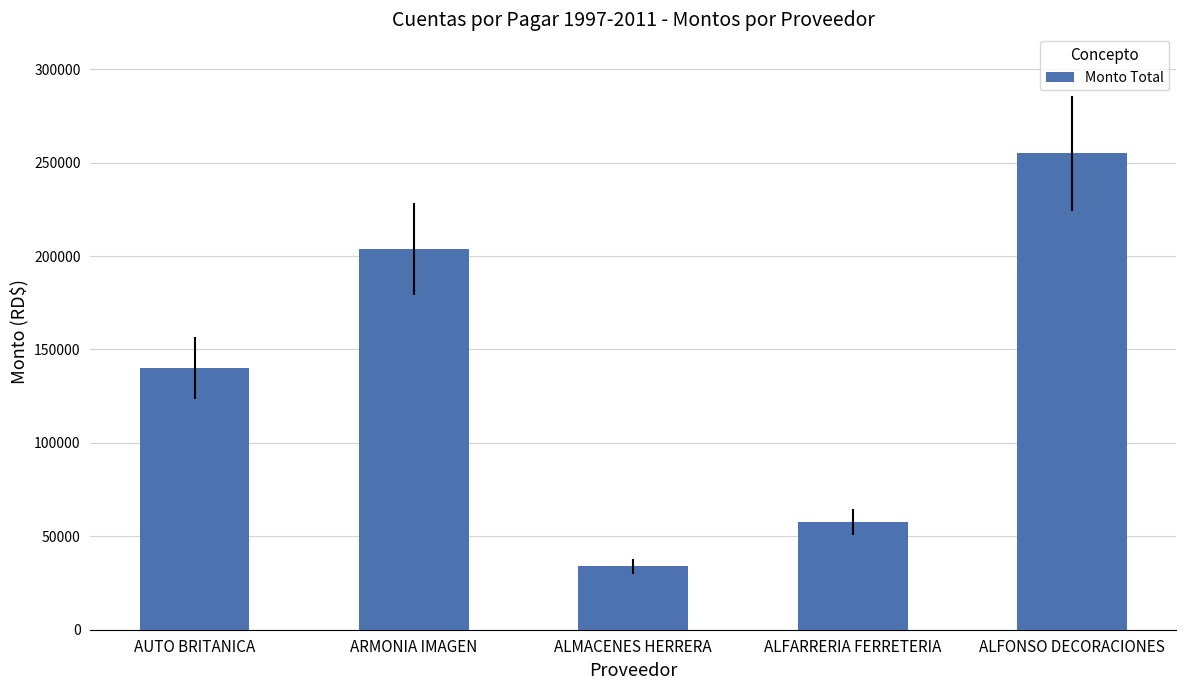

What is the ratio of the value at ALFARRERIA FERRETERIA to the value at AUTO BRITANICA?

0.4